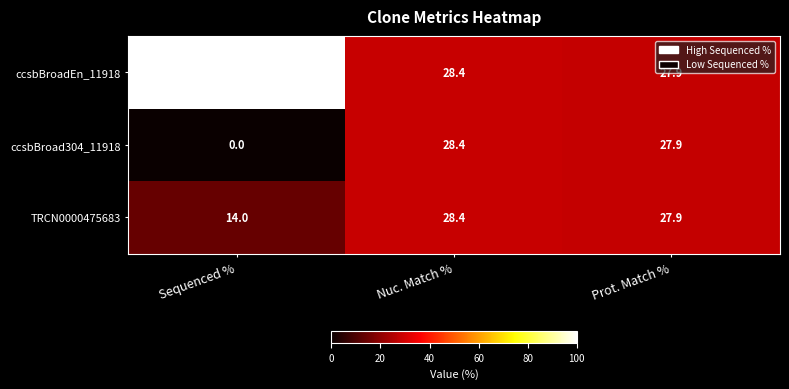

At which label does ccsbBroadEn_11918 reach its minimum?

Prot. Match %